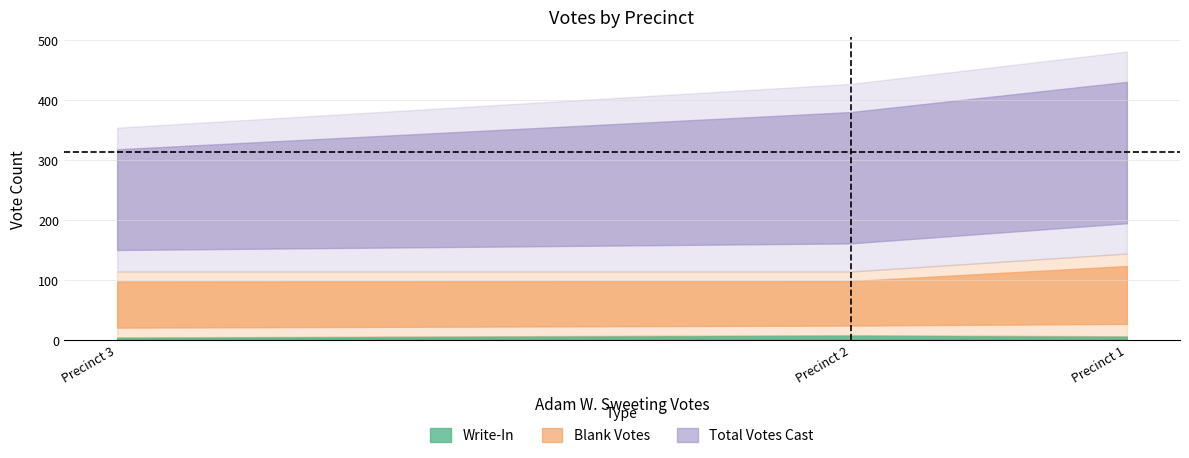

What is the smallest value displayed?

4